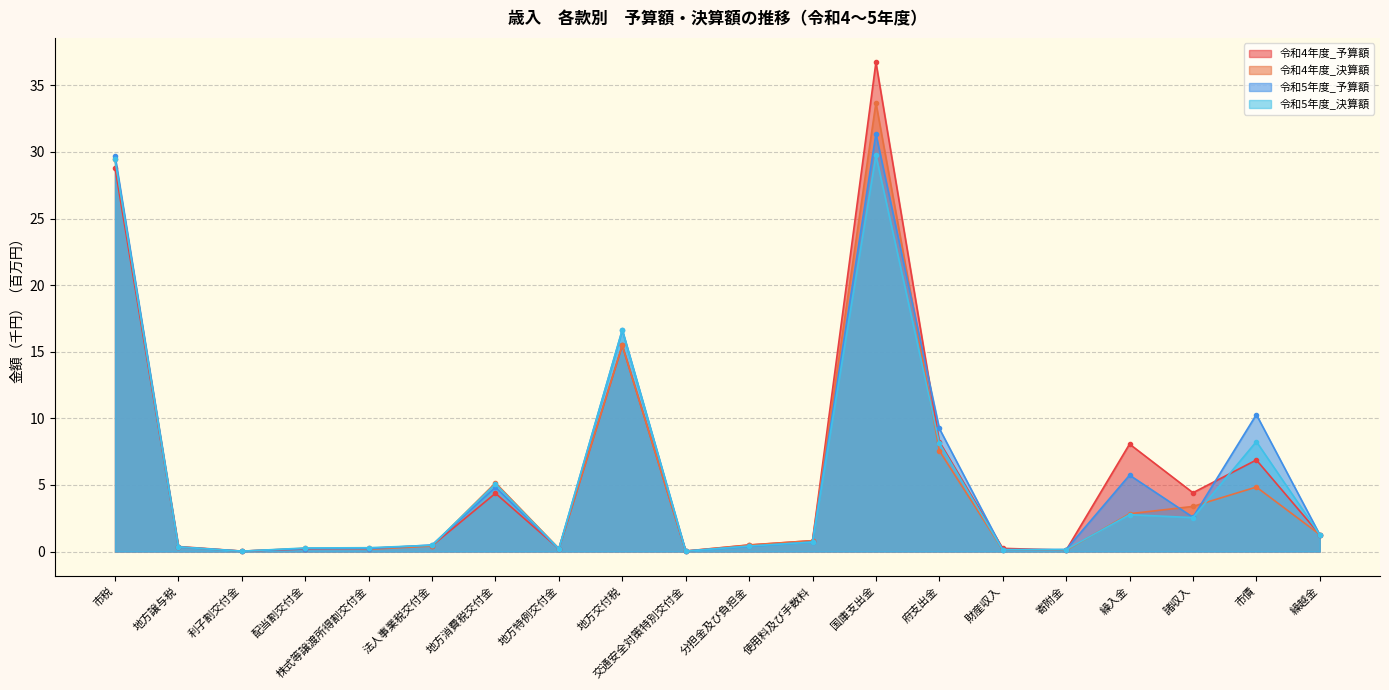

Reading left to right, transcribe all the data shown in this chart.

令和4年度_予算額: 市税=28.8	地方譲与税=0.4	利子割交付金=0.0	配当割交付金=0.2	株式等譲渡所得割交付金=0.3	法人事業税交付金=0.4	地方消費税交付金=4.4	地方特例交付金=0.2	地方交付税=15.5	交通安全対策特別交付金=0.0	分担金及び負担金=0.5	使用料及び手数料=0.8	国庫支出金=36.7	府支出金=8.3	財産収入=0.2	寄附金=0.1	繰入金=8.1	諸収入=4.4	市債=6.9	繰越金=1.3
令和4年度_決算額: 市税=29.5	地方譲与税=0.3	利子割交付金=0.0	配当割交付金=0.2	株式等譲渡所得割交付金=0.2	法人事業税交付金=0.4	地方消費税交付金=5.2	地方特例交付金=0.2	地方交付税=15.5	交通安全対策特別交付金=0.0	分担金及び負担金=0.5	使用料及び手数料=0.8	国庫支出金=33.7	府支出金=7.6	財産収入=0.1	寄附金=0.1	繰入金=2.8	諸収入=3.4	市債=4.8	繰越金=1.3
令和5年度_予算額: 市税=29.7	地方譲与税=0.3	利子割交付金=0.0	配当割交付金=0.2	株式等譲渡所得割交付金=0.2	法人事業税交付金=0.5	地方消費税交付金=4.8	地方特例交付金=0.2	地方交付税=16.6	交通安全対策特別交付金=0.0	分担金及び負担金=0.4	使用料及び手数料=0.7	国庫支出金=31.4	府支出金=9.2	財産収入=0.1	寄附金=0.2	繰入金=5.7	諸収入=2.6	市債=10.3	繰越金=1.3
令和5年度_決算額: 市税=29.4	地方譲与税=0.3	利子割交付金=0.0	配当割交付金=0.3	株式等譲渡所得割交付金=0.3	法人事業税交付金=0.5	地方消費税交付金=5.1	地方特例交付金=0.2	地方交付税=16.6	交通安全対策特別交付金=0.0	分担金及び負担金=0.4	使用料及び手数料=0.7	国庫支出金=29.7	府支出金=8.1	財産収入=0.1	寄附金=0.1	繰入金=2.8	諸収入=2.5	市債=8.3	繰越金=1.3